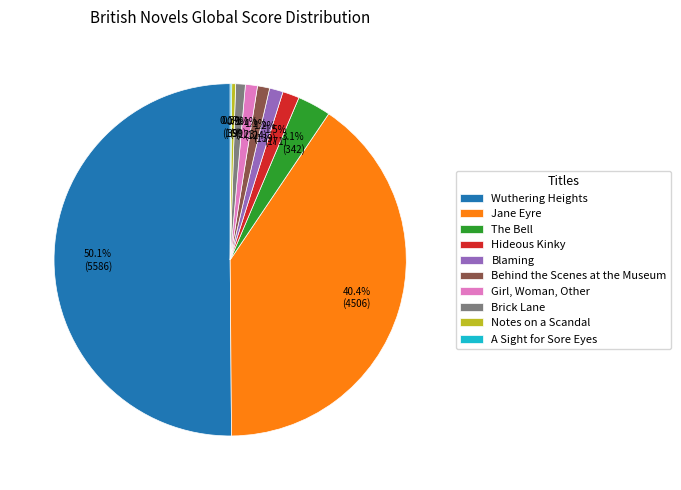

Is Behind the Scenes at the Museum the majority of the pie?

No